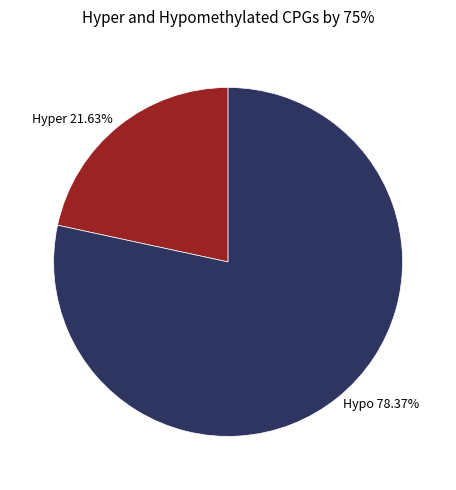

Count the number of slices in the pie.

2